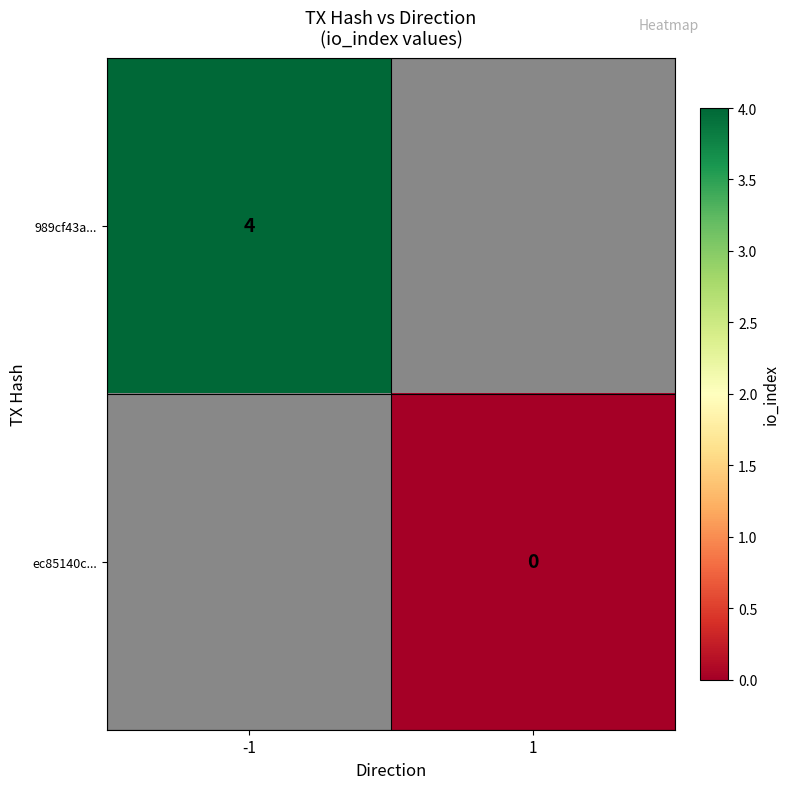

The 989cf43a... series shows 4 at -1. True or false?

True